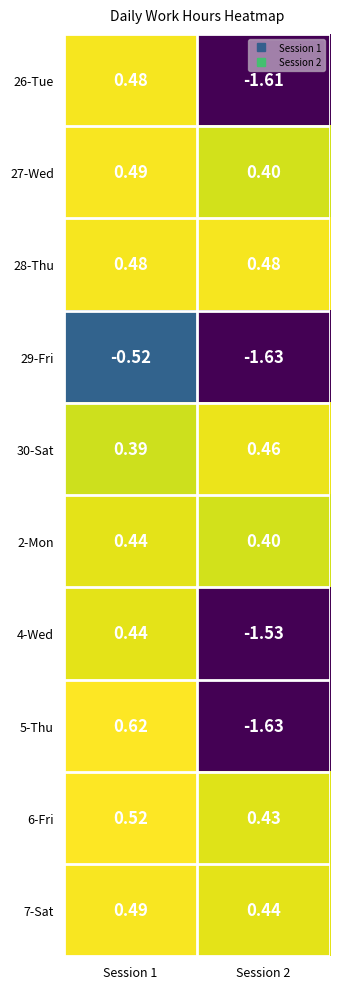

Is the value of 26-Tue at Session 1 greater than the value of 4-Wed at Session 1?

Yes